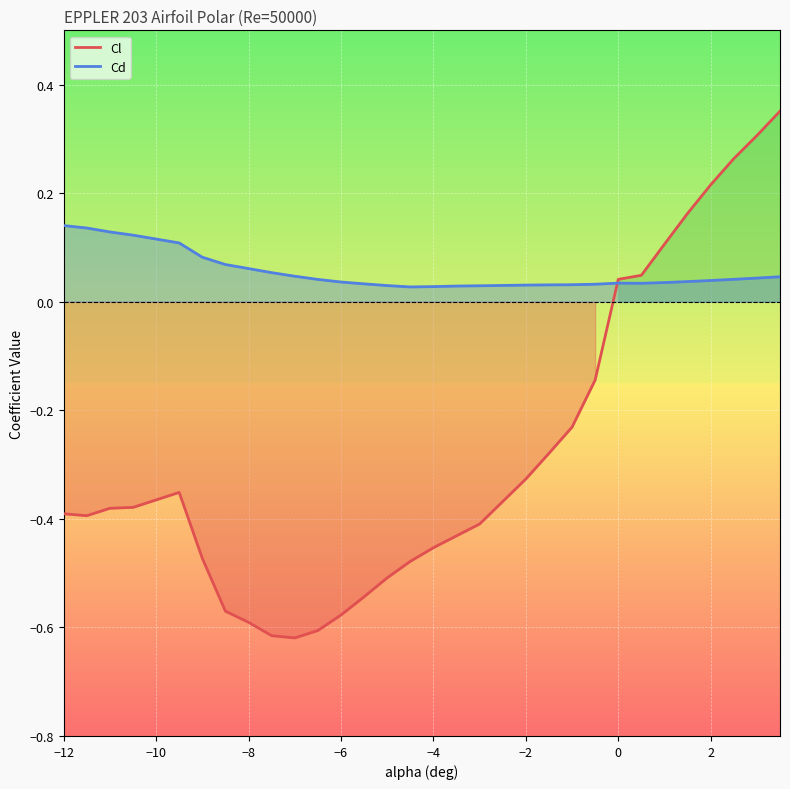

List the series in order of their peak value, lowest first.

Cd, Cl